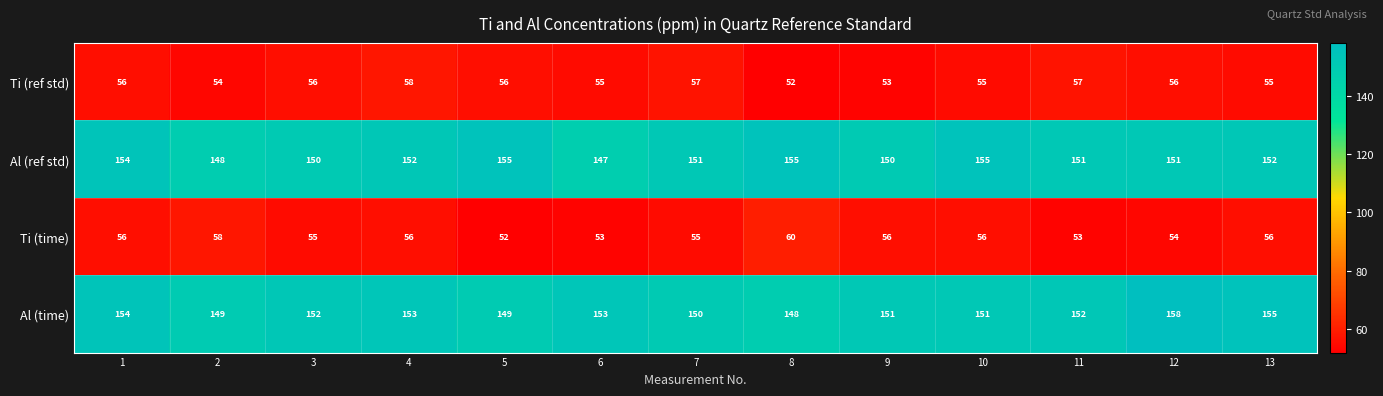

What is the total value across all series at 1?

420